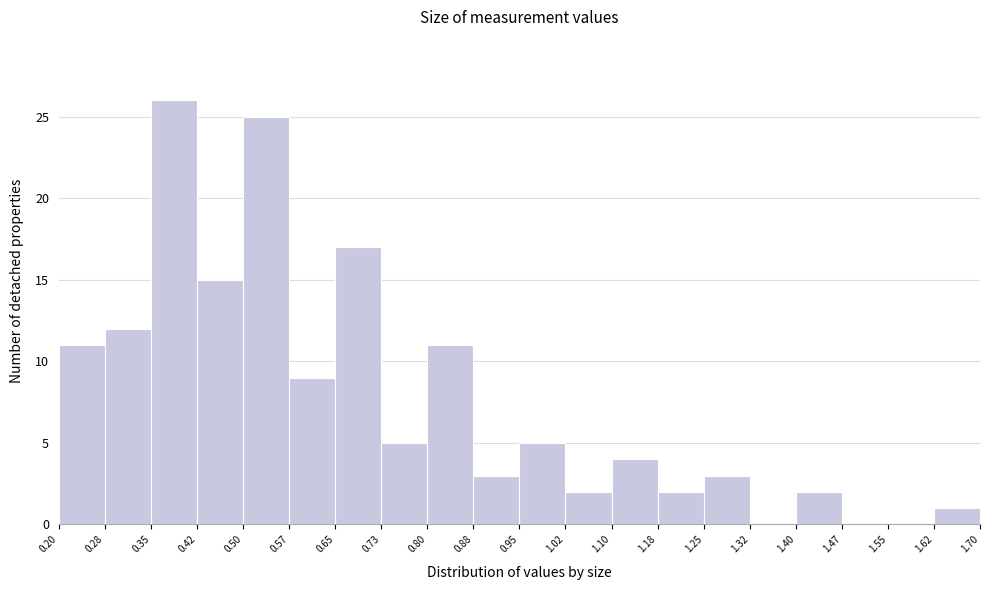

How tall is the bar that spans 0.50 to 0.57 on the x-axis? The values are not printed on the chart, so give them approximately, as read against the axis.

25